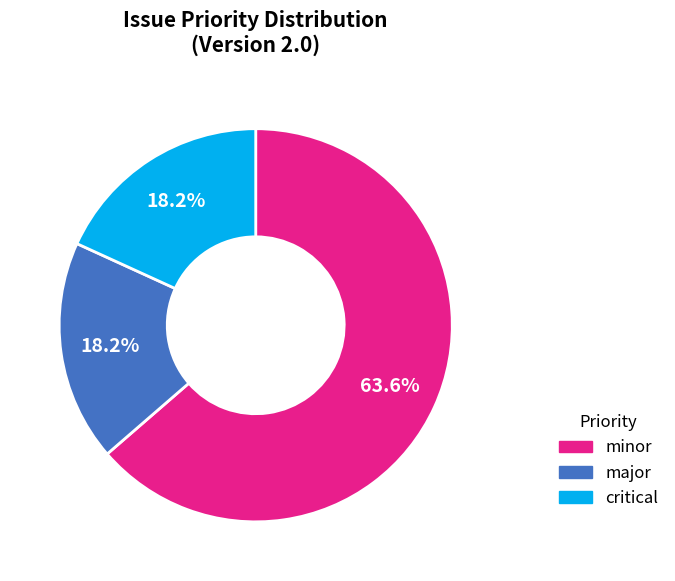

To the nearest percent, what is the difference between the largest and smallest slice percentages?

45%